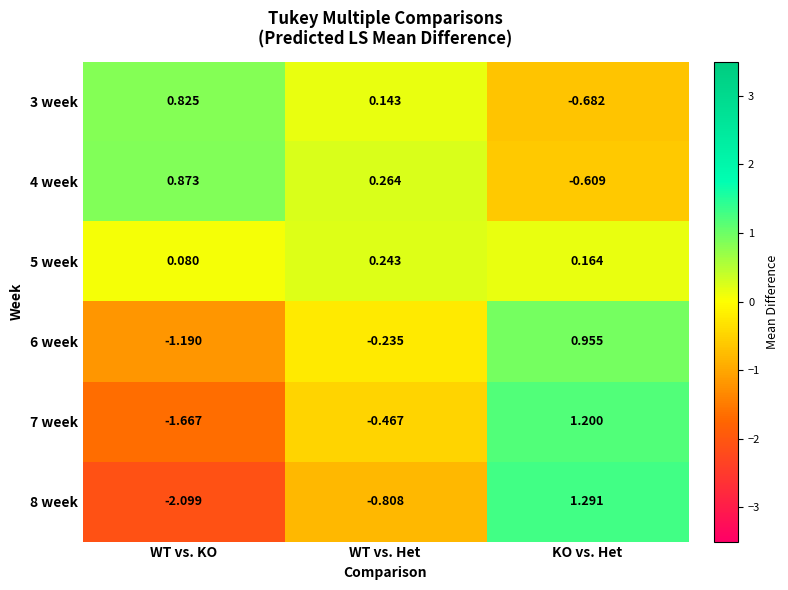

Which series has the largest range (max minus min)?

8 week